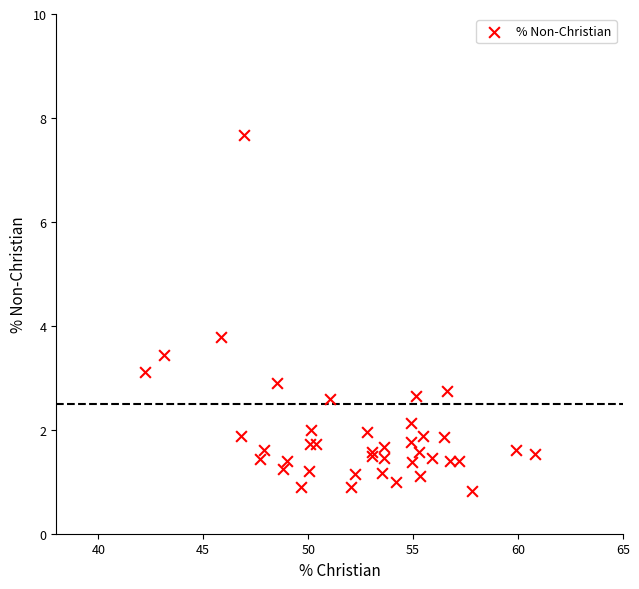

What Y value in the scatter plot is closest to 4?

3.8